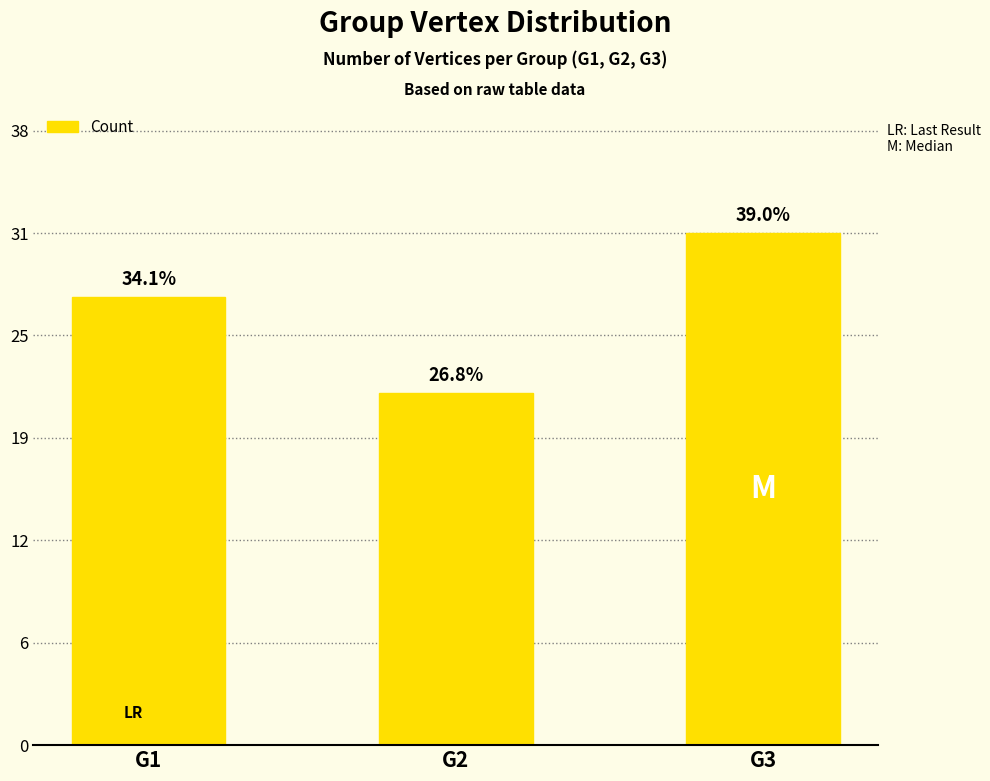

Count the number of categories in the chart.

3